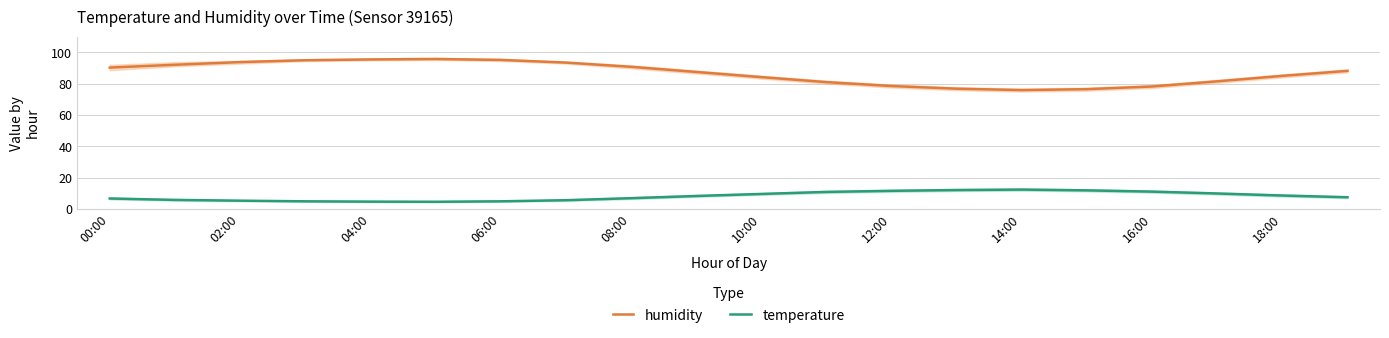

What is the minimum value for humidity?

75.9